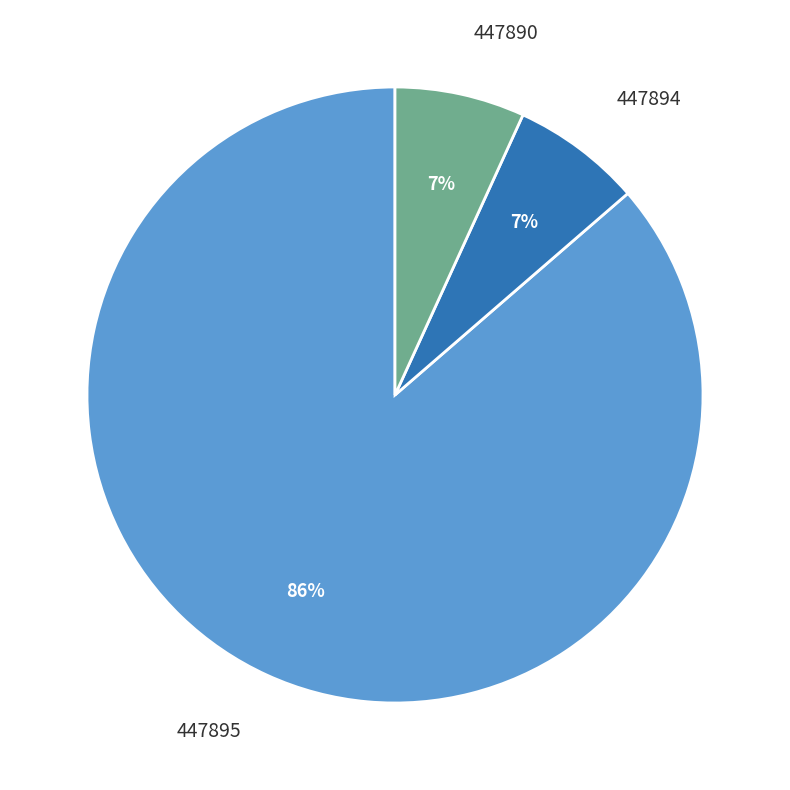

To the nearest percent, what is the average slice percentage?

33%